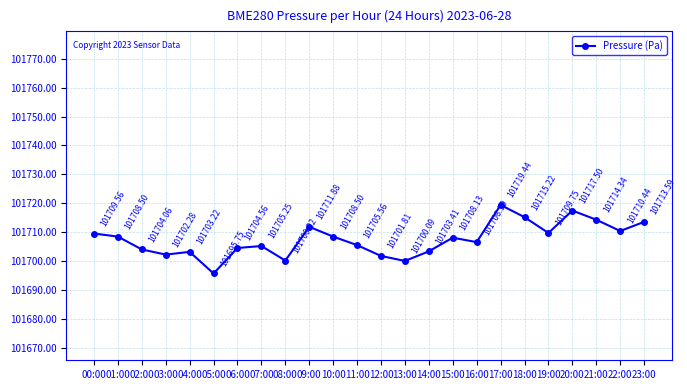

Is it true that the value at 05:00 is 137961.3?

False